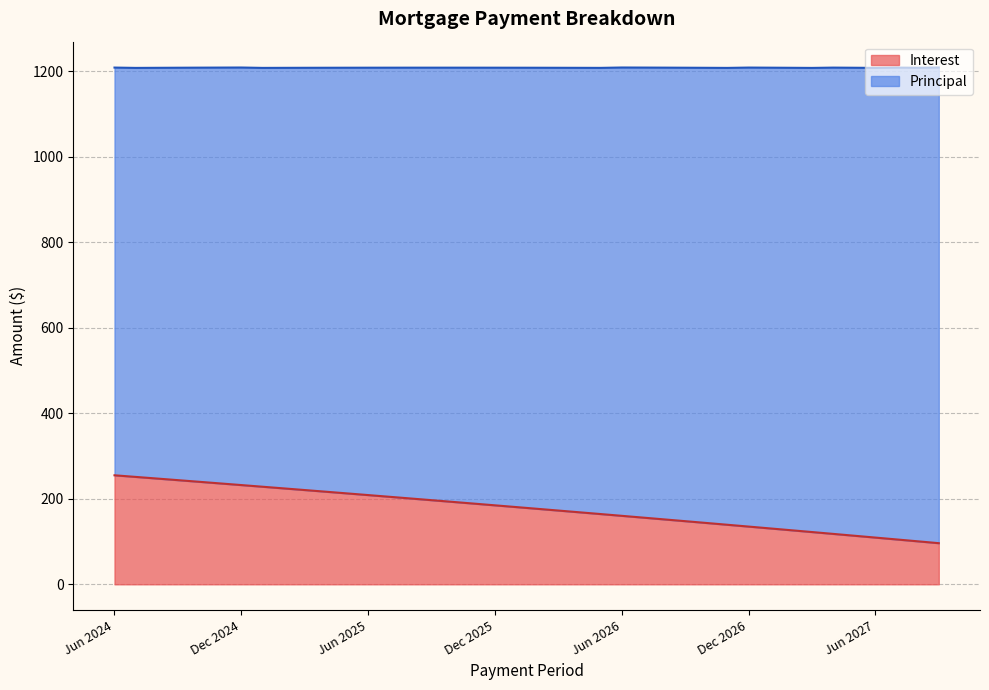

True or false: the data has more than 2 interior local peaks.

False